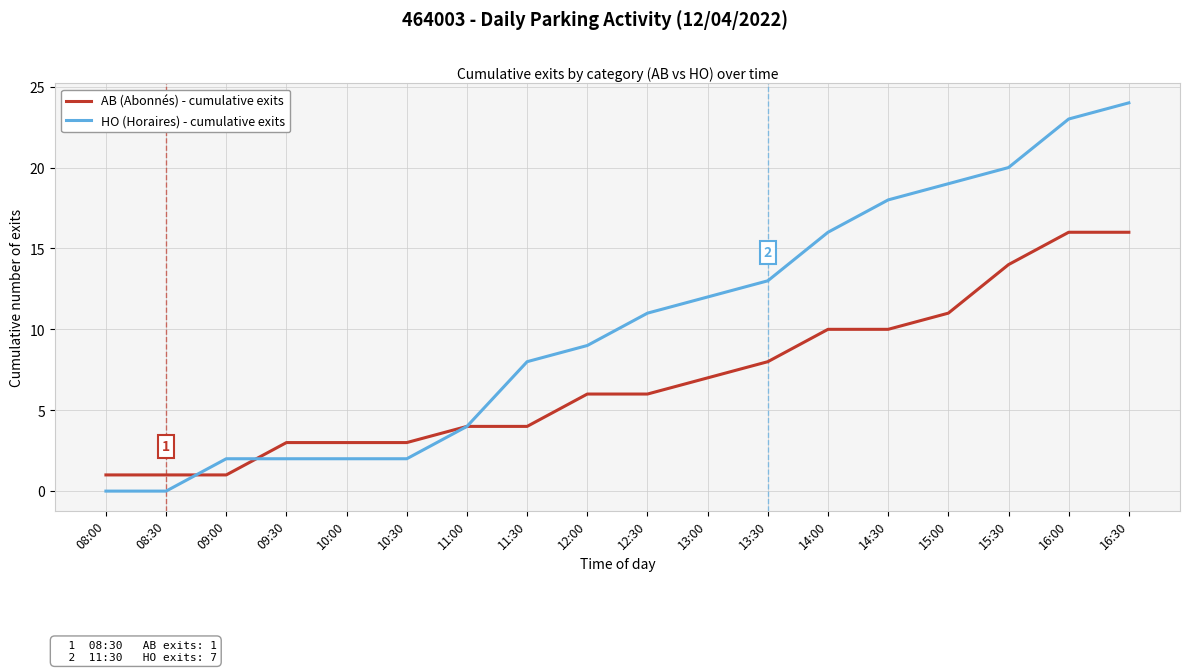

True or false: AB (Abonnés) - cumulative exits has a value of 7 at 13:00.

True